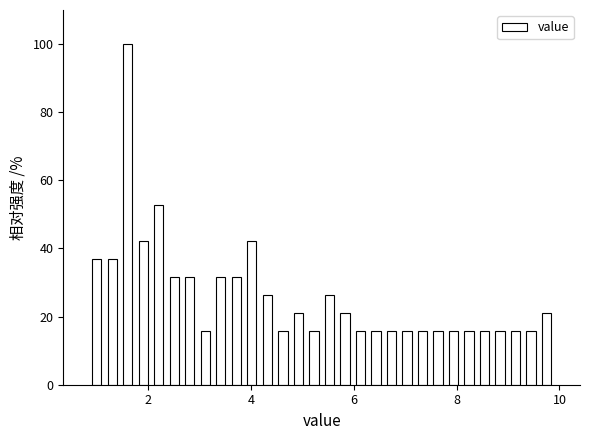

Around what value on the x-axis is the tallest bar? Give the approximate position of its centre, as read against the axis.

1.6